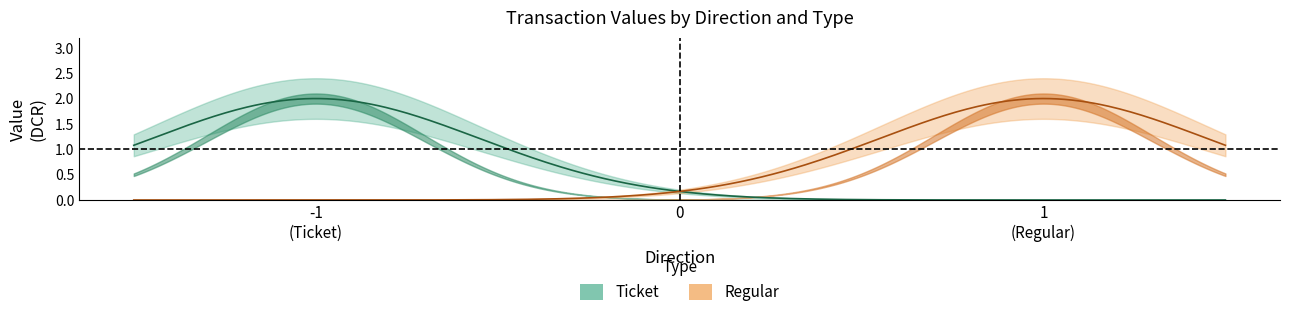

What is the difference between the highest and lowest values at -1?

2.0